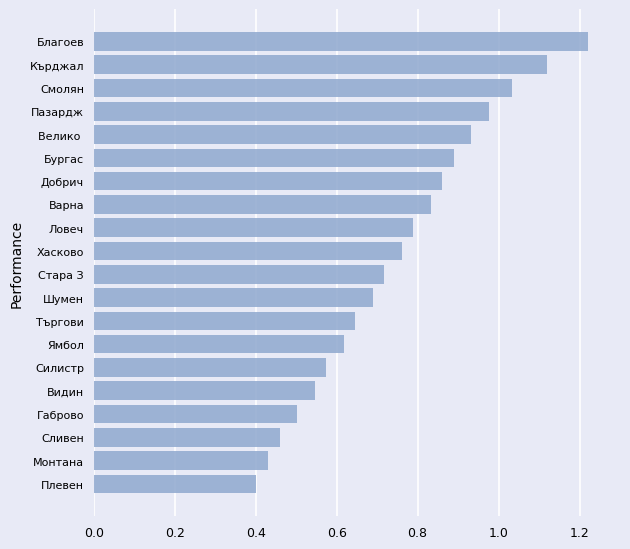

What is the change in value from Ямбол to Благоев?

+0.6